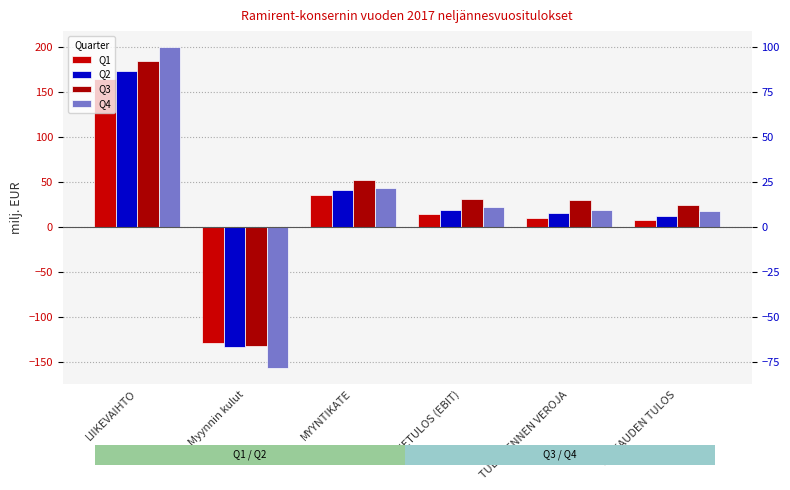

What is the difference between the highest and lowest values at LIIKETULOS (EBIT)?

17.4